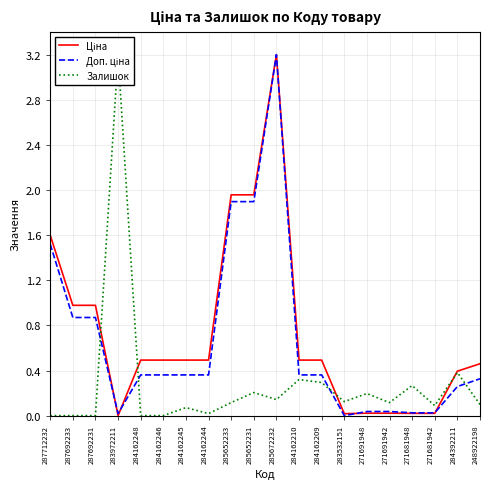

Reading left to right, transcribe all the data shown in this chart.

Ціна: 1.6	1.0	1.0	0.0	0.5	0.5	0.5	0.5	2.0	2.0	3.2	0.5	0.5	0.0	0.0	0.0	0.0	0.0	0.4	0.5
Доп. ціна: 1.5	0.9	0.9	0.0	0.4	0.4	0.4	0.4	1.9	1.9	3.2	0.4	0.4	0.0	0.0	0.0	0.0	0.0	0.3	0.3
Залишок: 0.0	0.0	0.0	3.2	0.0	0.0	0.1	0.0	0.1	0.2	0.1	0.3	0.3	0.1	0.2	0.1	0.3	0.1	0.4	0.1